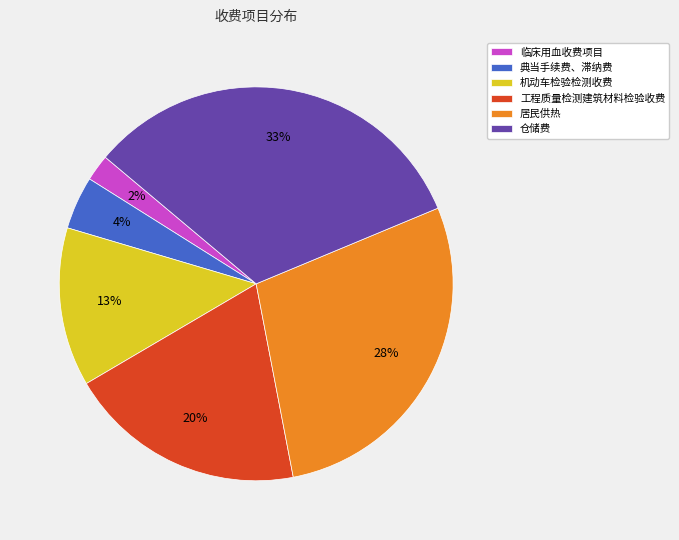

Which has a higher value, 工程质量检测建筑材料检验收费 or 机动车检验检测收费?

工程质量检测建筑材料检验收费